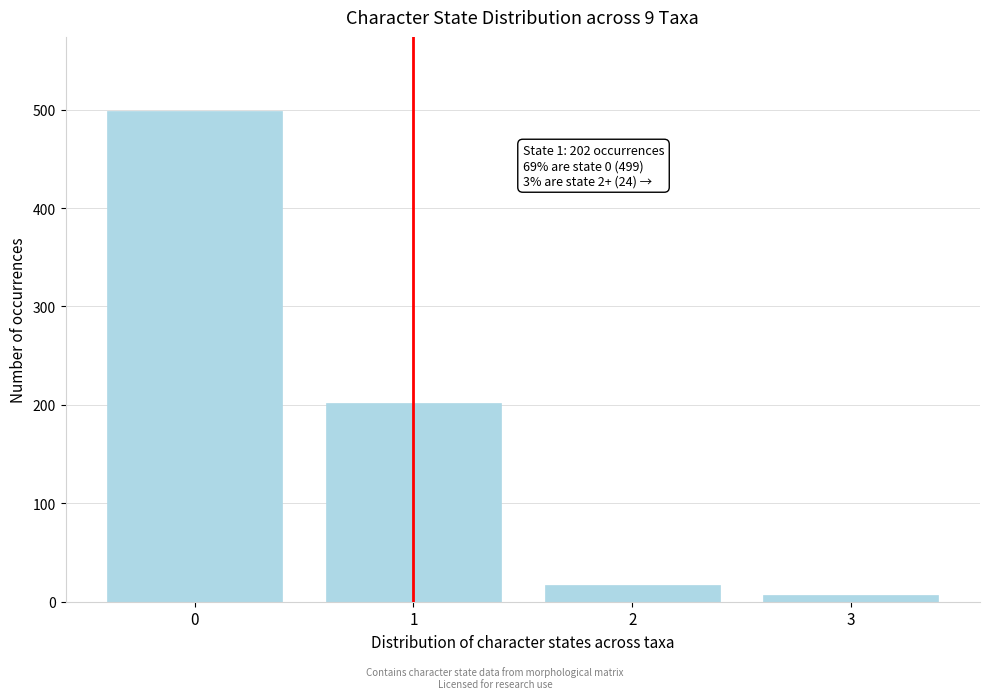

Reading left to right, extract all data points from this chart.

0=499	1=202	2=17	3=7